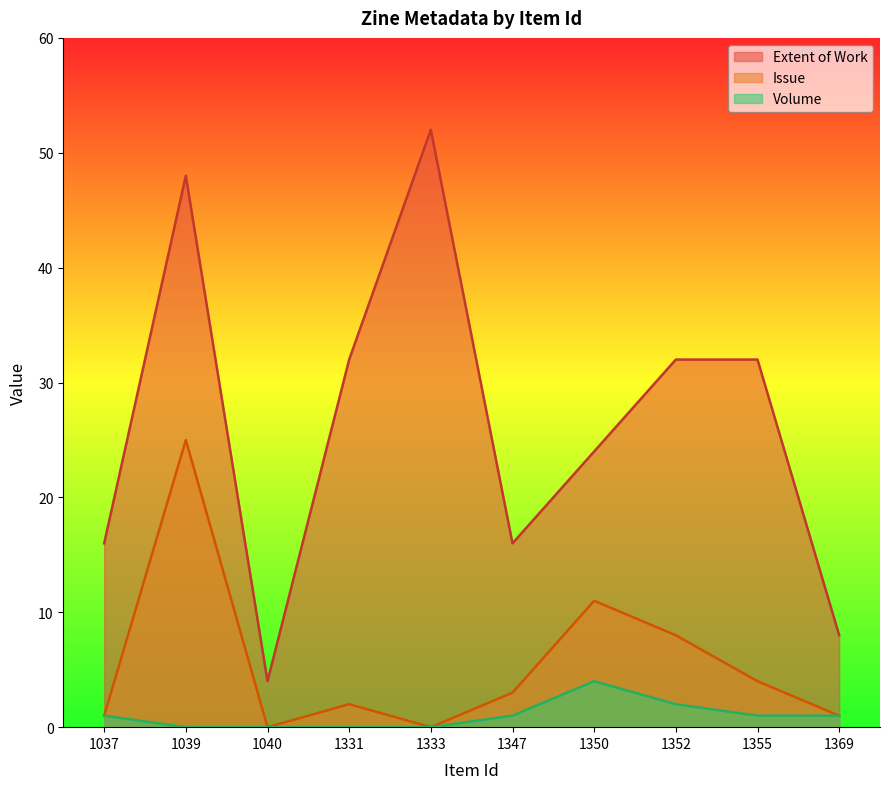

Reading right to left, extract all data points from this chart.

Extent of Work: 8	32	32	24	16	52	32	4	48	16
Issue: 1	4	8	11	3	0	2	0	25	1
Volume: 1	1	2	4	1	0	0	0	0	1